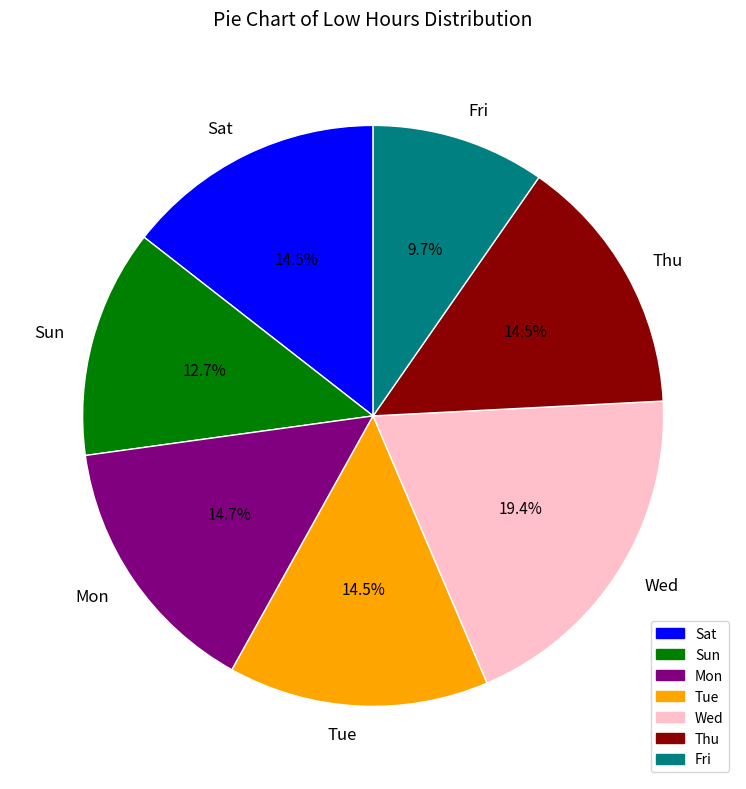

How much of the chart is everything except Thu?

85.5%